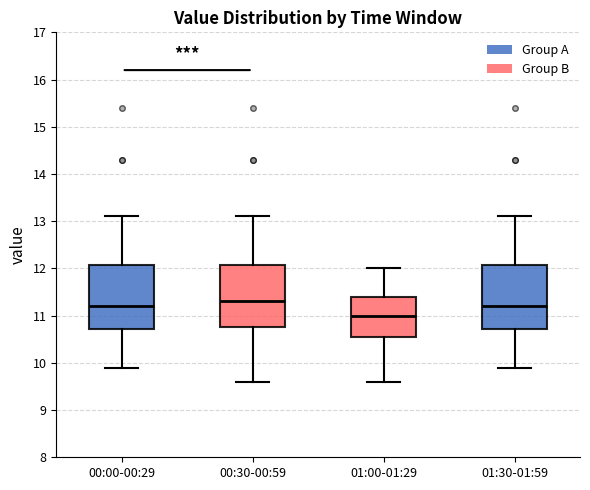

Where does the upper whisker of the box for 00:00-00:29 end on the y-axis? The values are not printed on the chart, so give them approximately, as read against the axis.

13.1